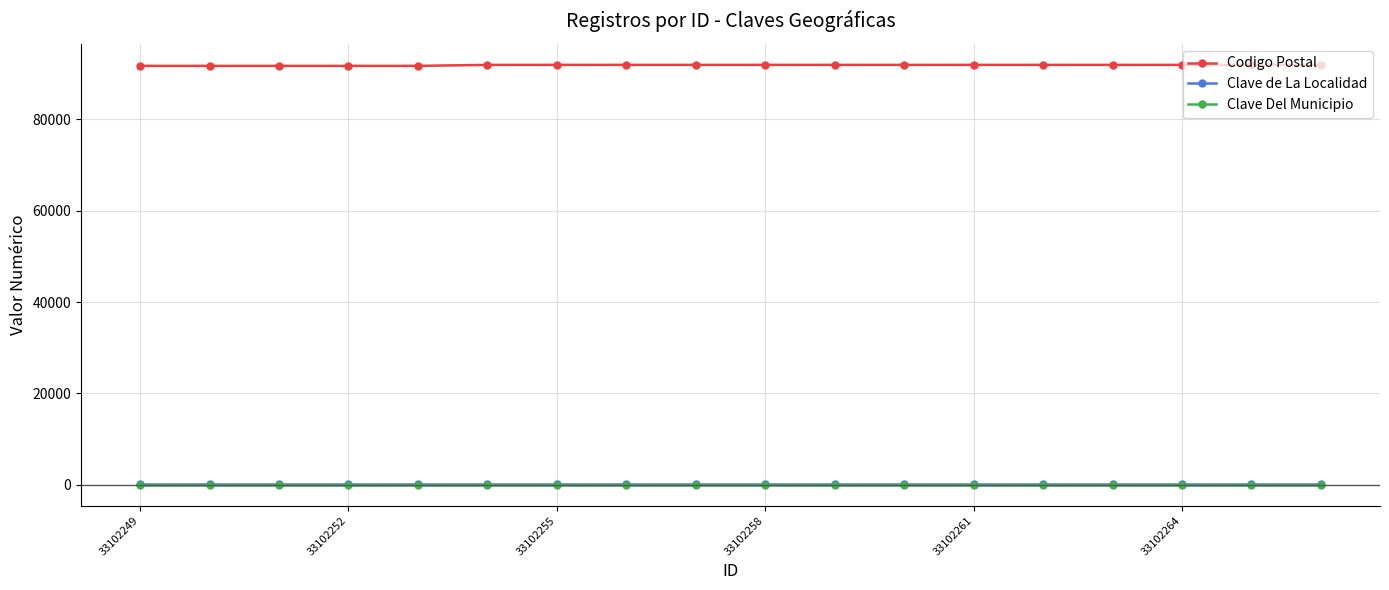

True or false: Clave de La Localidad and Codigo Postal intersect in this chart.

False